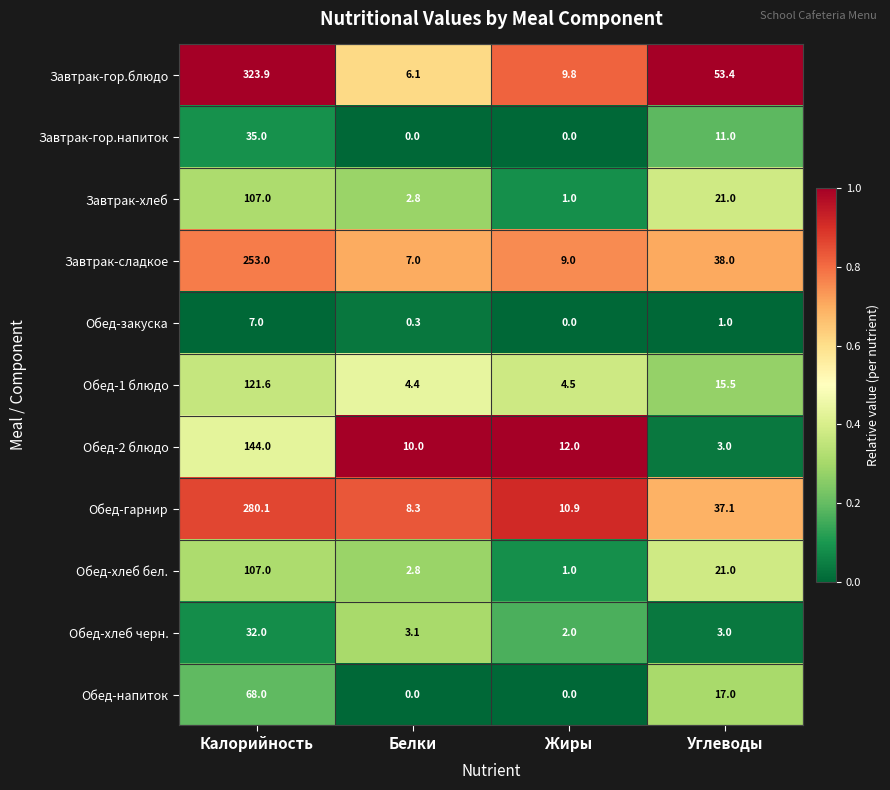

List the labels in order of Завтрак-сладкое value, smallest first.

Белки, Жиры, Углеводы, Калорийность